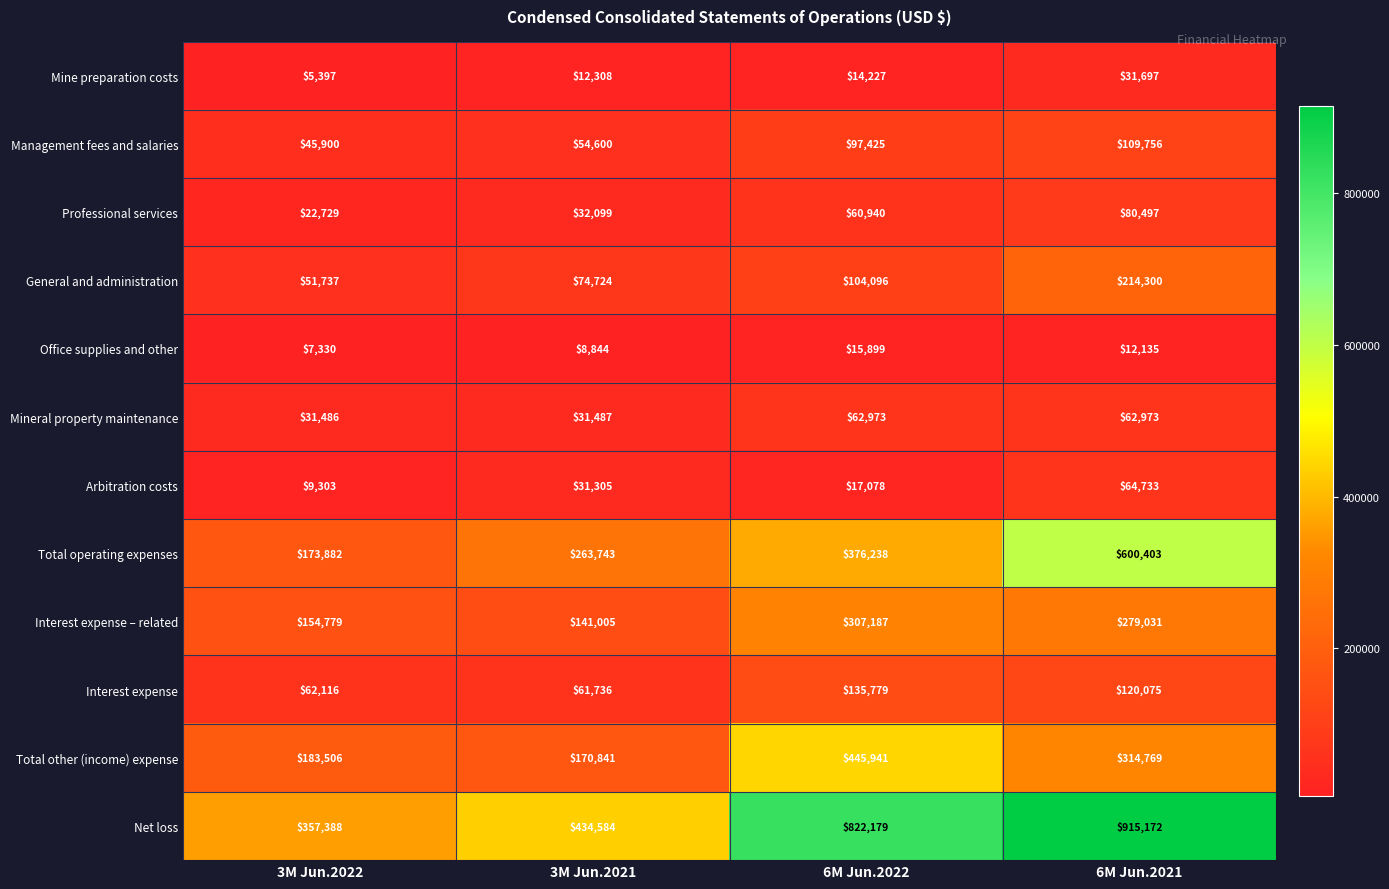

Count the Office supplies and other values in the range 8844 to 15899.

3